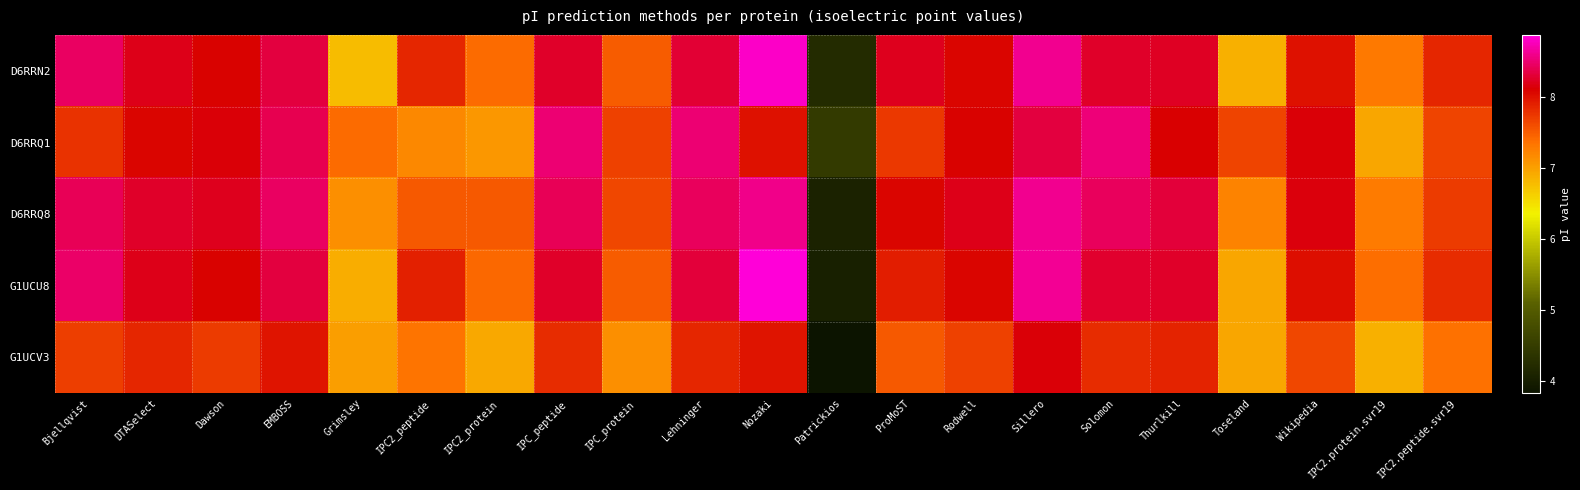

At Patrickios, list the series in order from smallest to largest.

G1UCV3, G1UCU8, D6RRQ8, D6RRN2, D6RRQ1